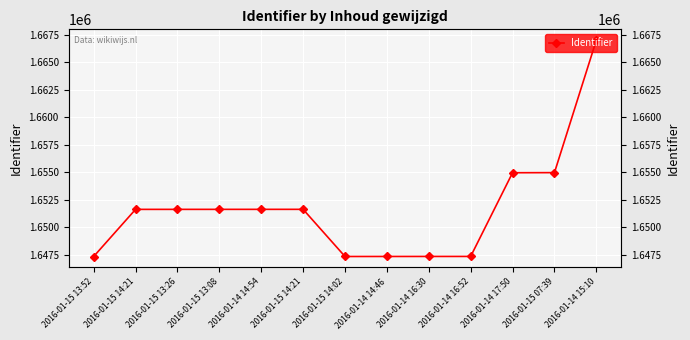

List the labels in order of value, smallest first.

2016-01-15 13:52, 2016-01-15 14:02, 2016-01-14 14:46, 2016-01-14 16:30, 2016-01-14 16:52, 2016-01-15 14:21, 2016-01-15 13:26, 2016-01-15 13:08, 2016-01-14 14:54, 2016-01-15 14:21, 2016-01-14 17:50, 2016-01-15 07:39, 2016-01-14 15:10